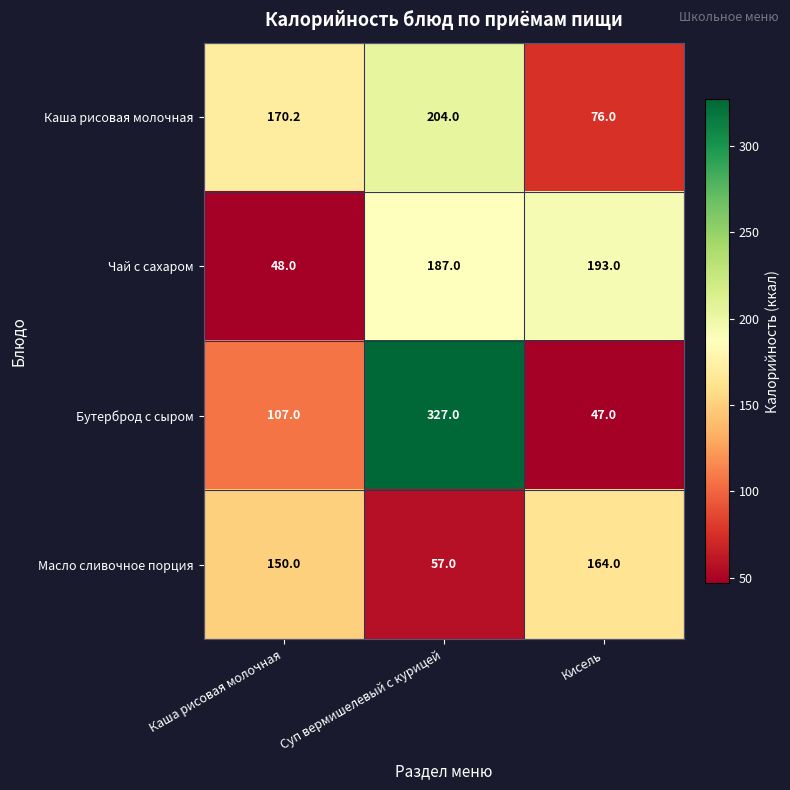

What value does the Бутерброд с сыром series have at Суп вермишелевый с курицей?

327.0